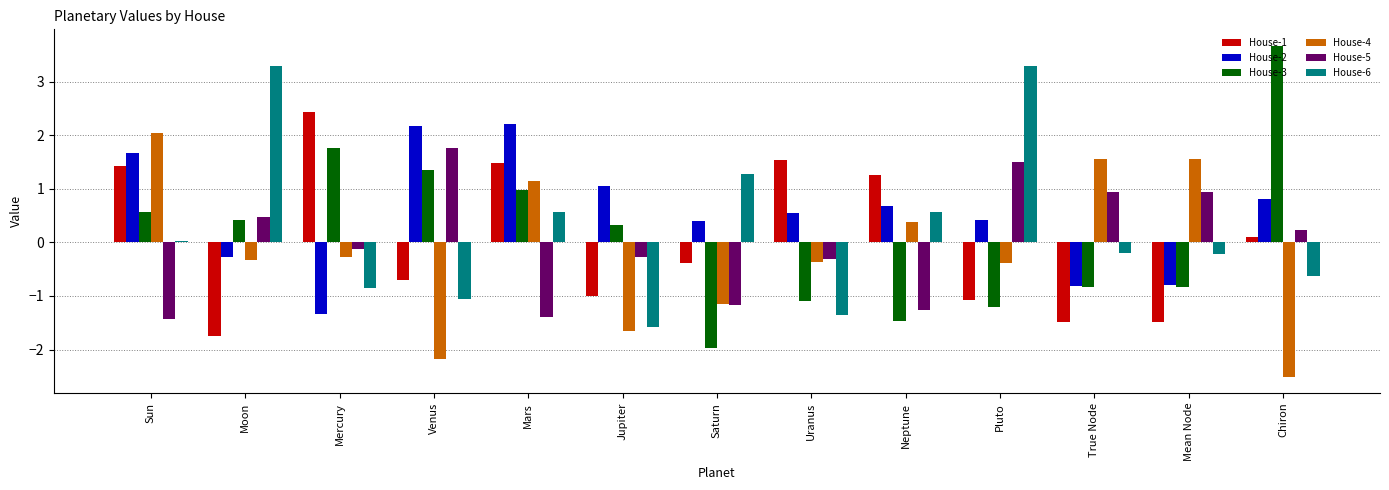

What is the maximum value shown in the chart?

3.7